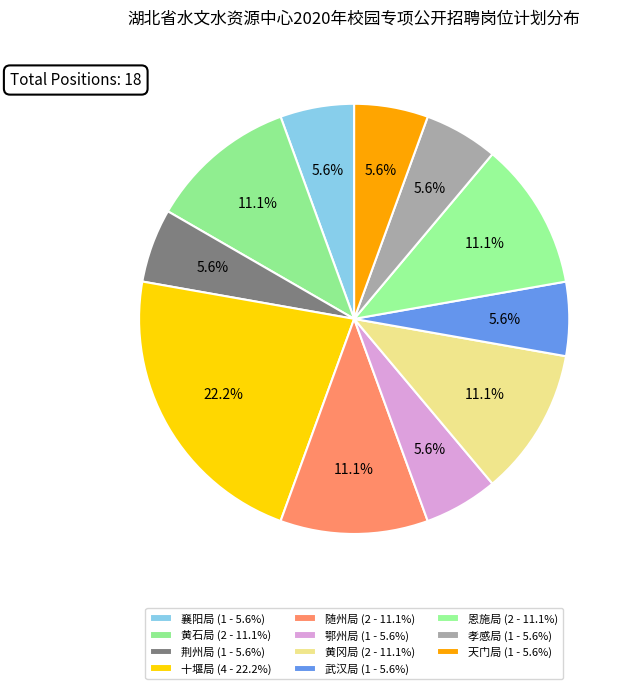

What portion of the pie excludes 恩施局?

88.9%